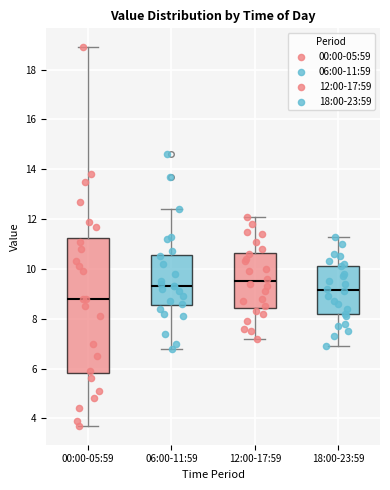

Which box has the lowest median line?

00:00-05:59